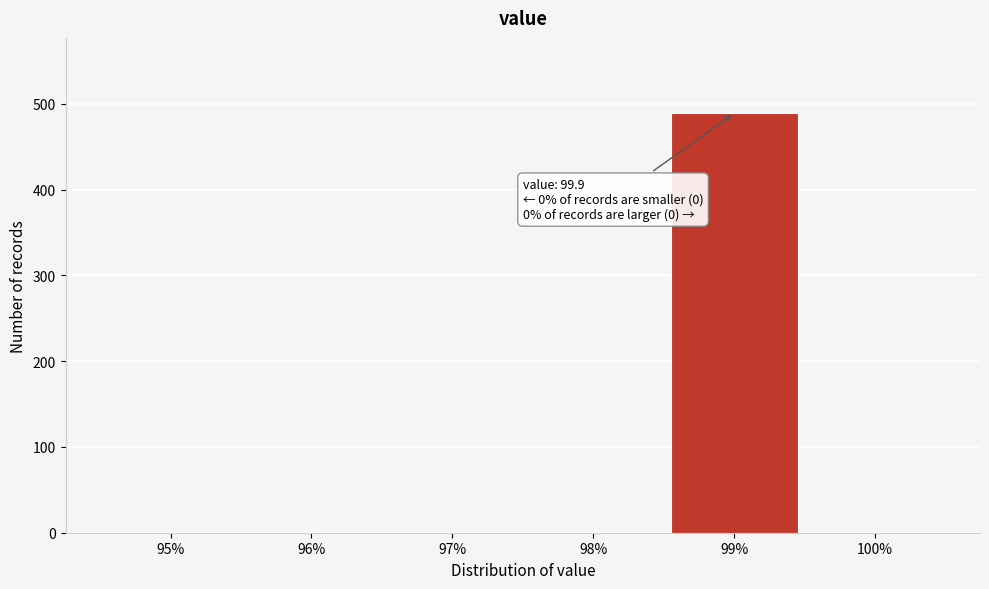

Reading right to left, list all the values displayed in this chart.

100%=0	99%=489	98%=0	97%=0	96%=0	95%=0